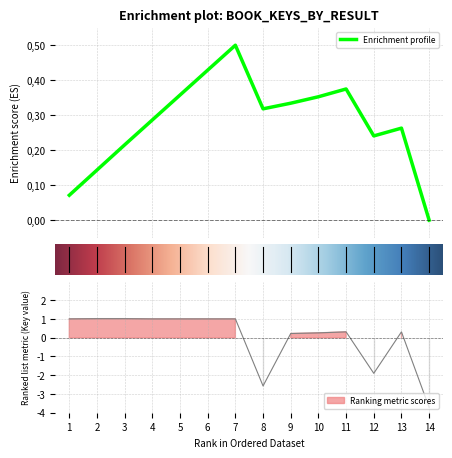

Reading left to right, what are all the values shown in this chart?

1.0	1.0	1.0	1.0	1.0	1.0	1.0	-2.6	0.2	0.3	0.3	-1.9	0.3	-3.7